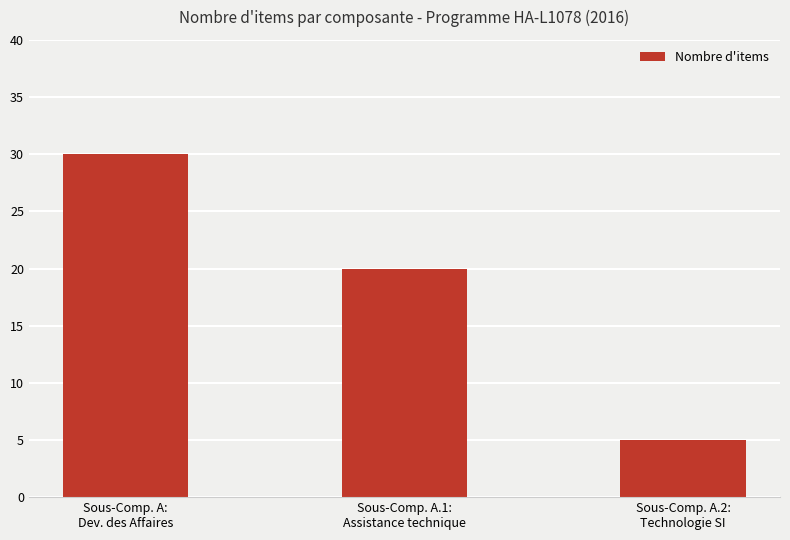

What is the label of the 1st bar from the left?

Sous-Comp. A:
Dev. des Affaires